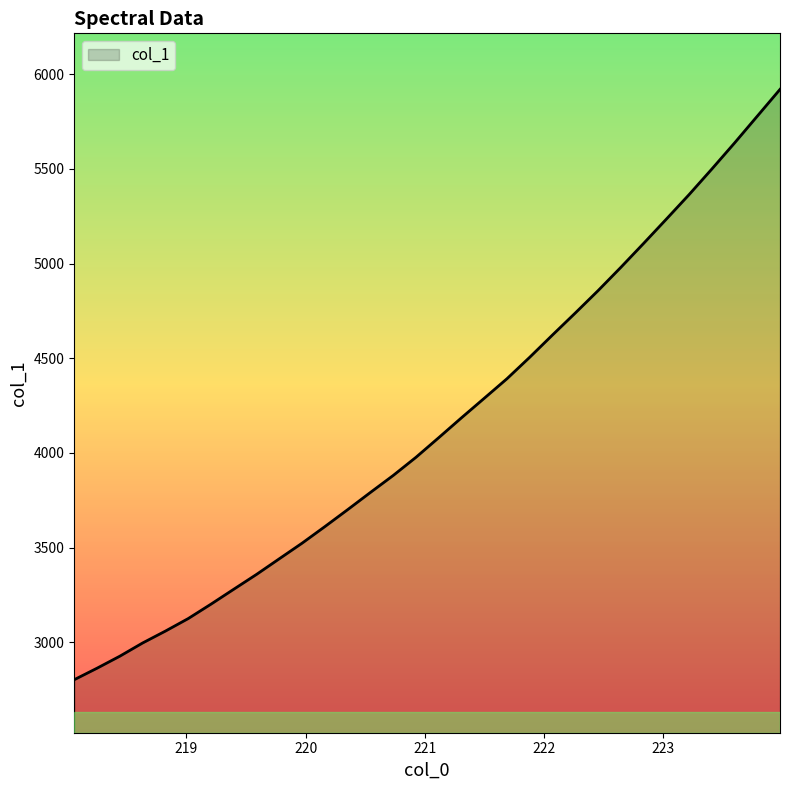

What is the difference between the maximum and minimum values?

3118.5